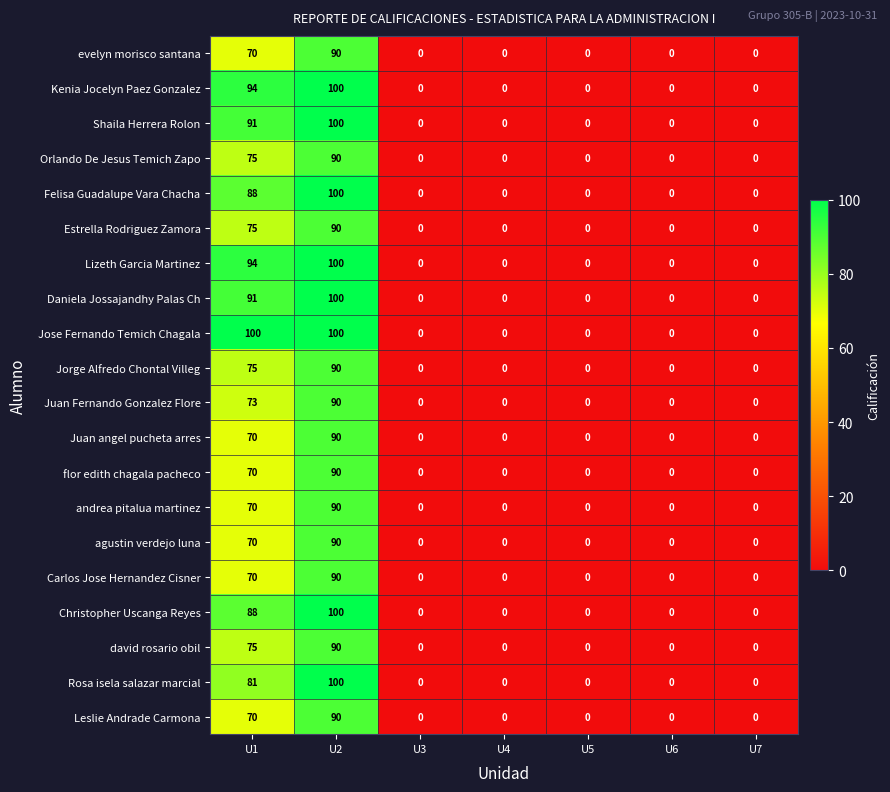

At which category is the sum across all series the highest?

U2